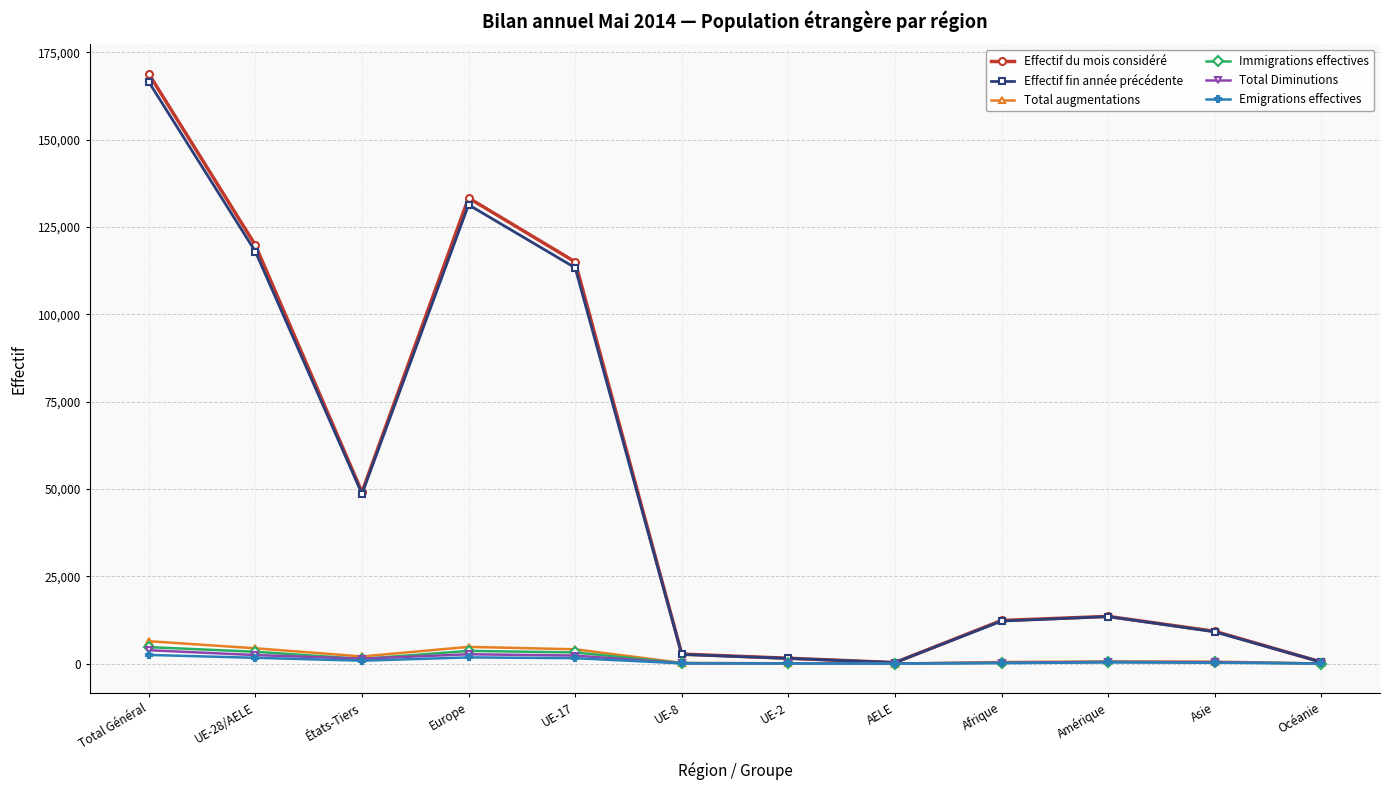

The Immigrations effectives series shows 1332 at États-Tiers. True or false?

True